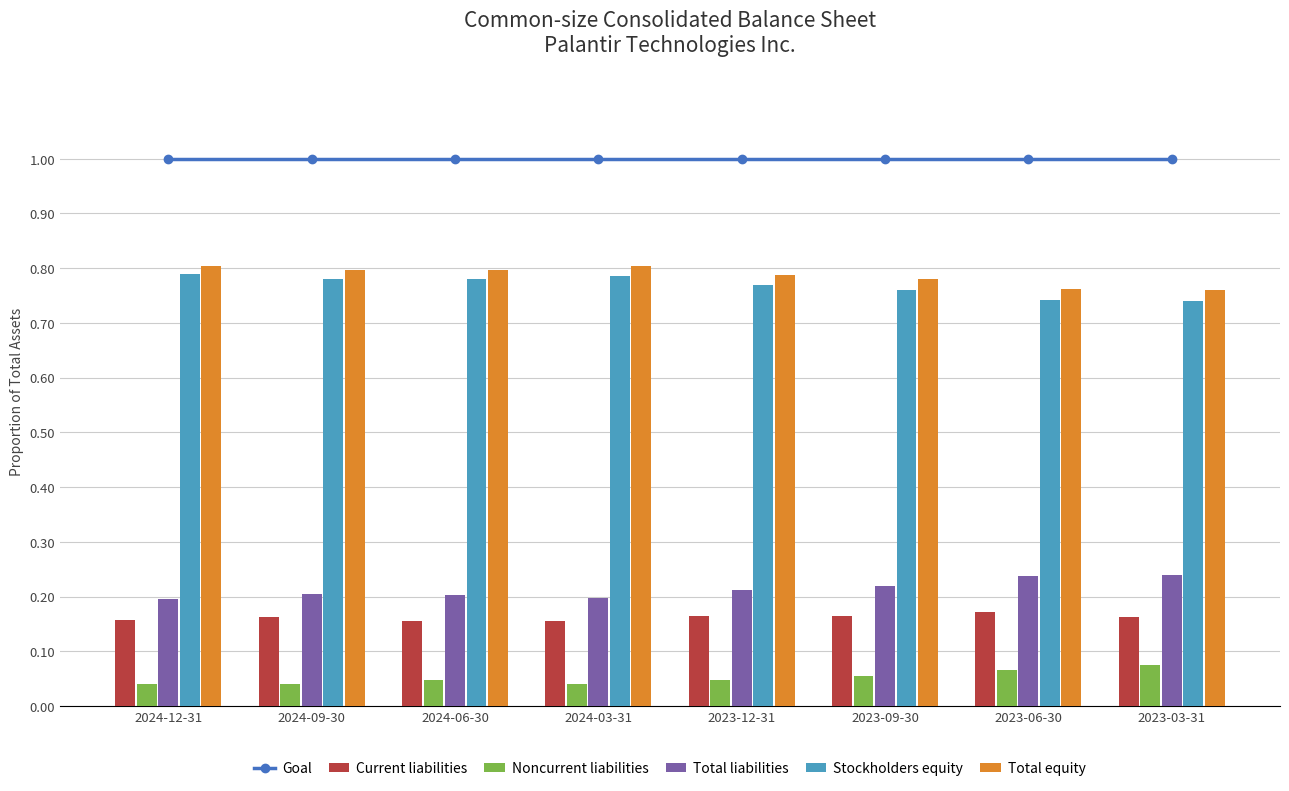

Which series has the largest range (max minus min)?

Stockholders equity